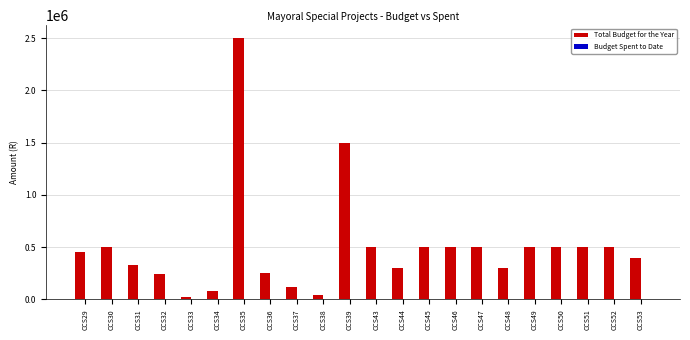

How many distinct data groups are displayed?

2